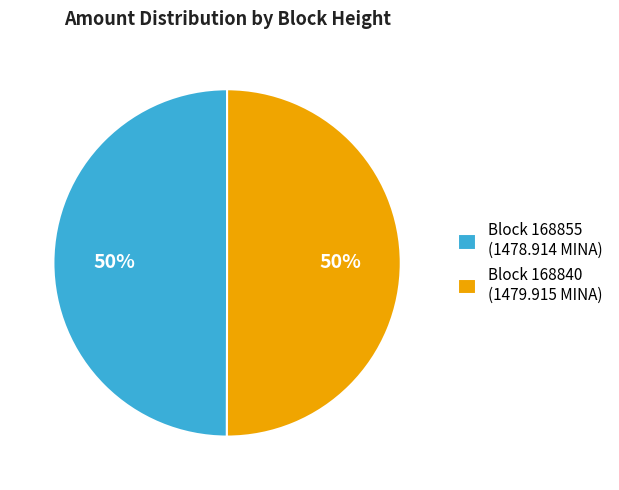

Count the number of slices in the pie.

2